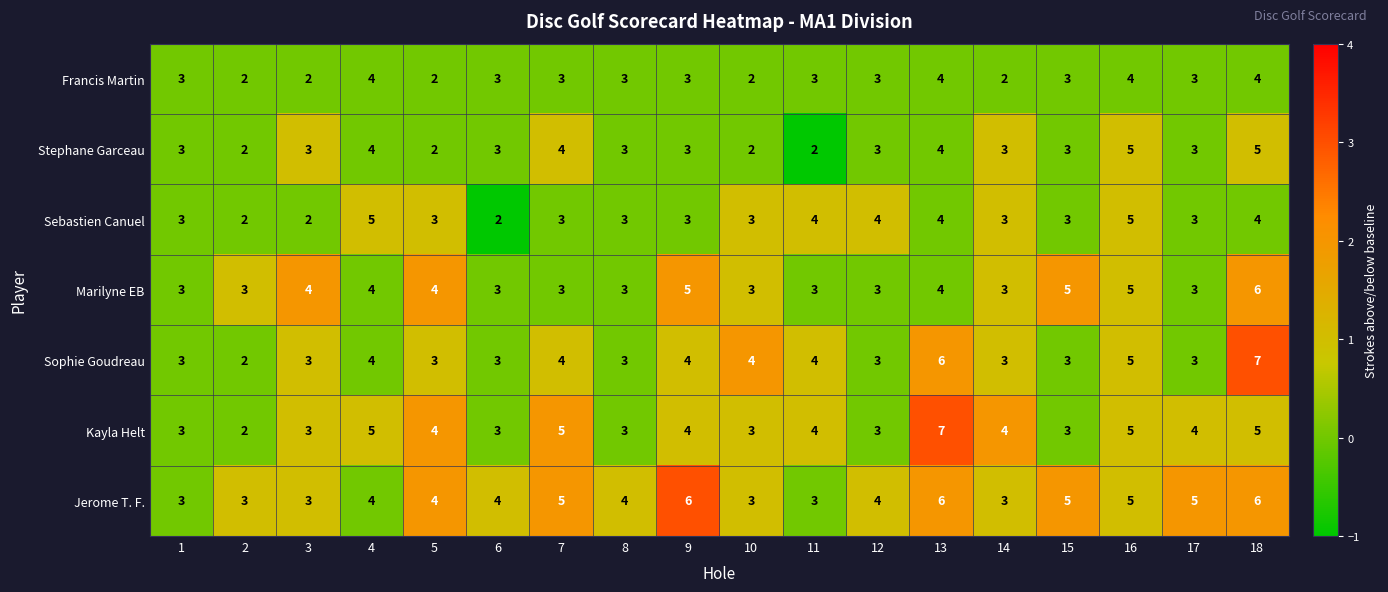

What is the difference between the maximum and second lowest values in the Stephane Garceau series?

3